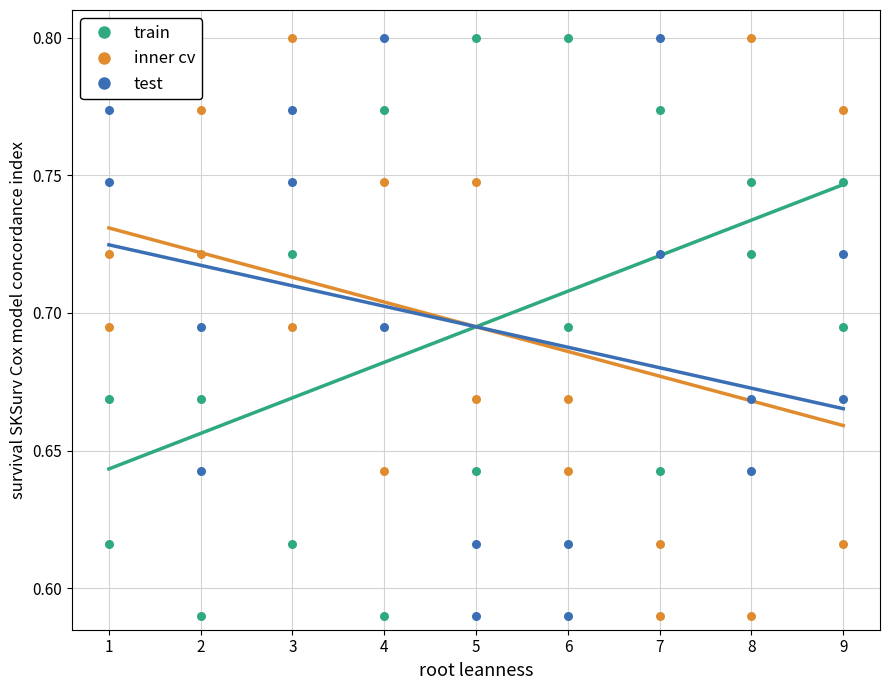

What are all the series names shown in the legend?

train, inner cv, test